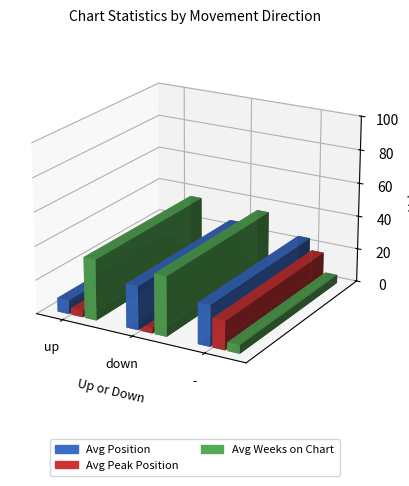

Rank the categories by - value from highest to lowest.

avg_position, avg_peak, avg_weeks